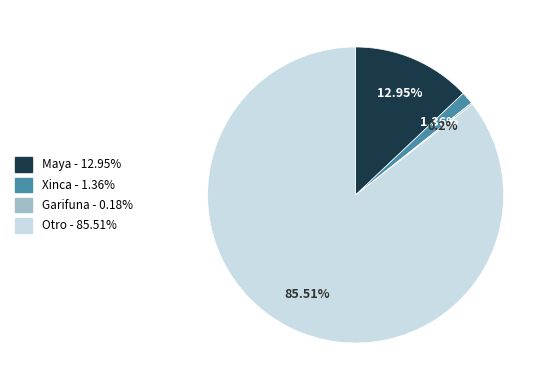

What is the largest slice in the pie chart?

Otro